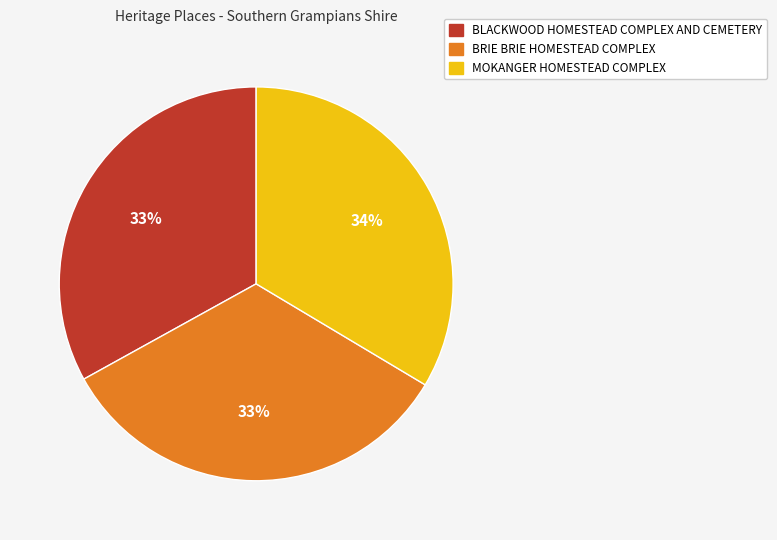

Count the number of slices in the pie.

3